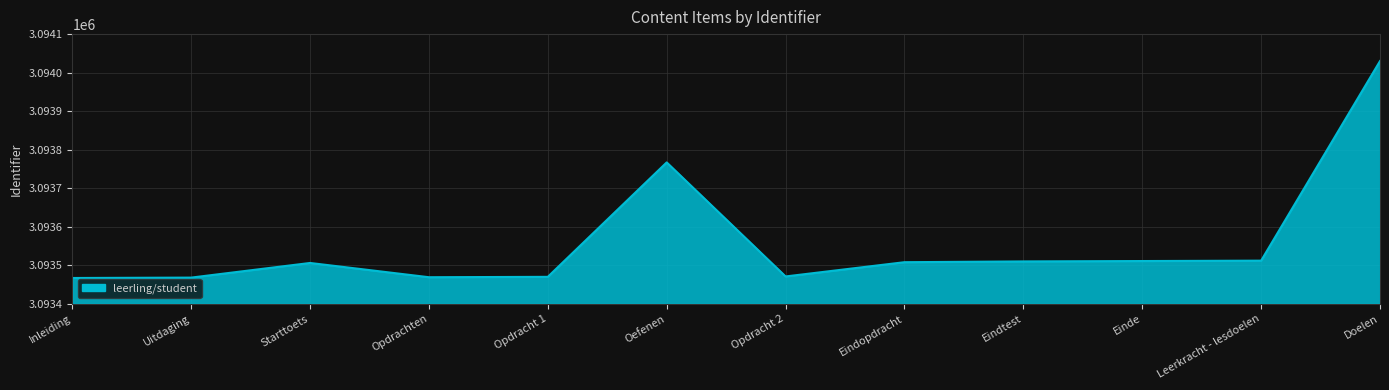

What is the smallest value displayed?

3093467